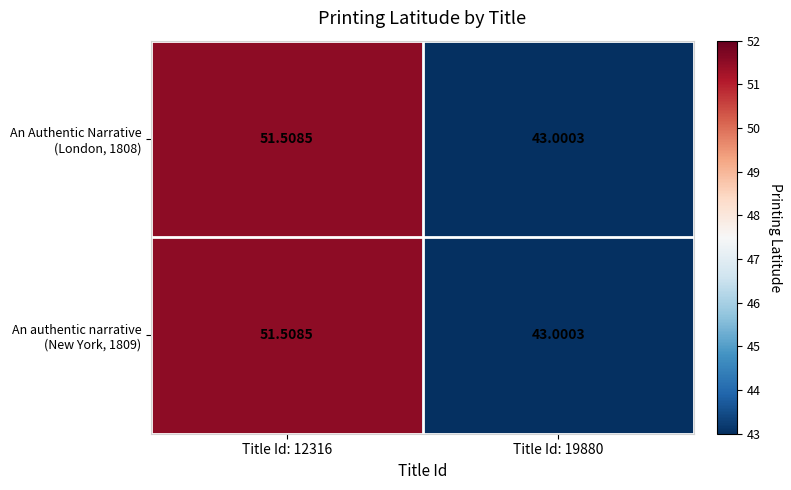

How many data points does each series have?

2